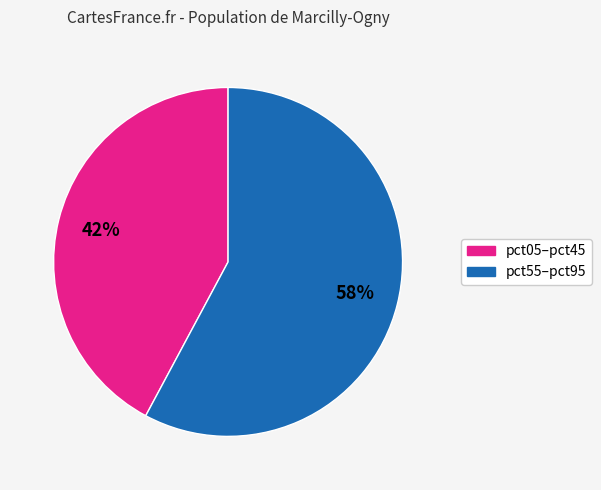

How many slices are in this pie chart?

2